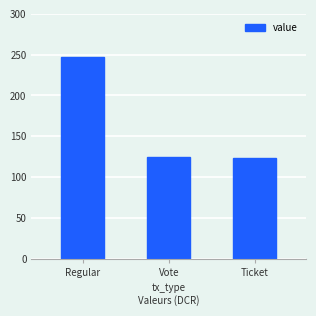

What is the value of the 2nd bar from the left?

124.3